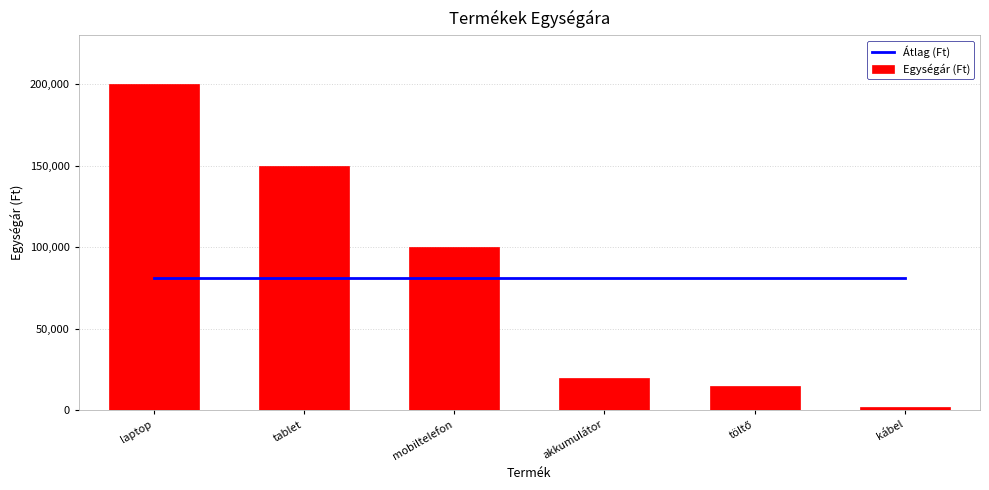

Reading left to right, what are all the values shown in this chart?

Átlag (Ft): laptop=81166.7	tablet=81166.7	mobiltelefon=81166.7	akkumulátor=81166.7	töltő=81166.7	kábel=81166.7
Egységár (Ft): laptop=200000.0	tablet=150000.0	mobiltelefon=100000.0	akkumulátor=20000.0	töltő=15000.0	kábel=2000.0